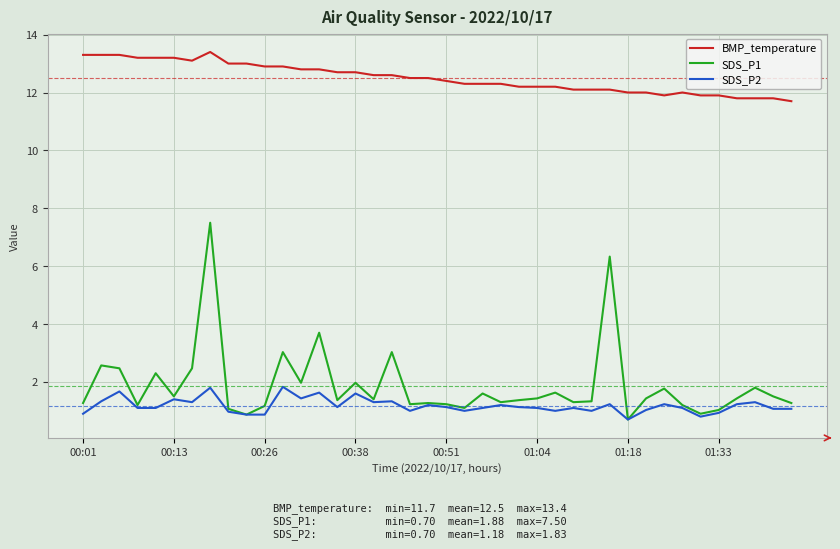

True or false: SDS_P2 and BMP_temperature cross at least once.

False